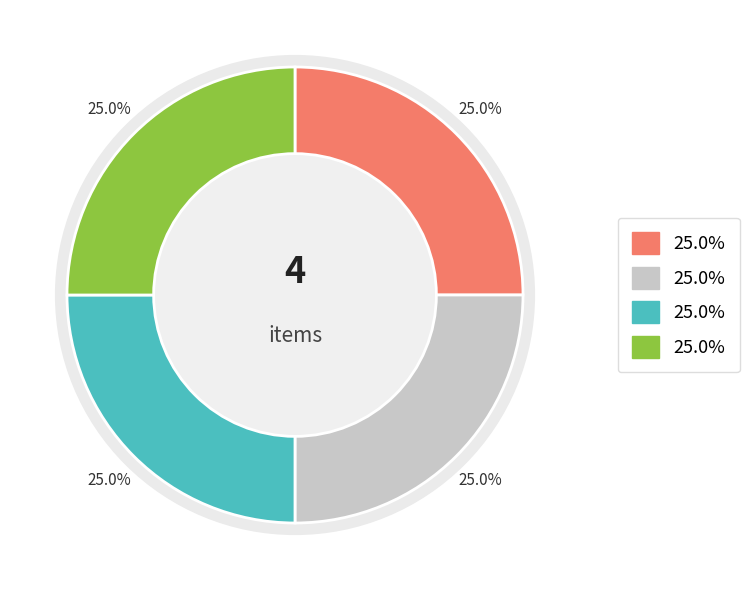

True or false: Bronnen accounts for 25% of the total.

True